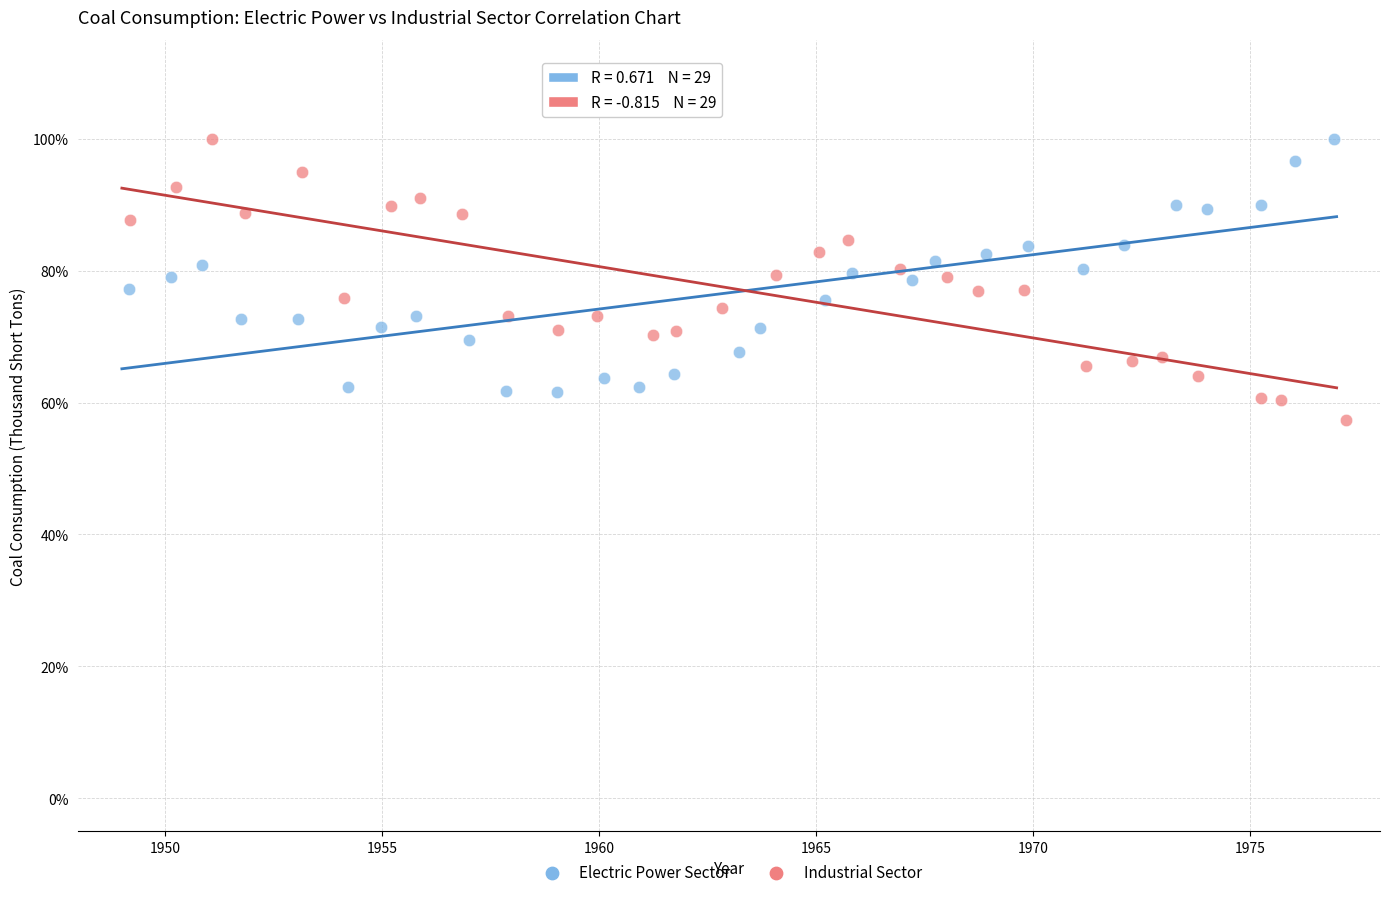

What are all the series names shown in the legend?

Electric Power Sector, Industrial Sector